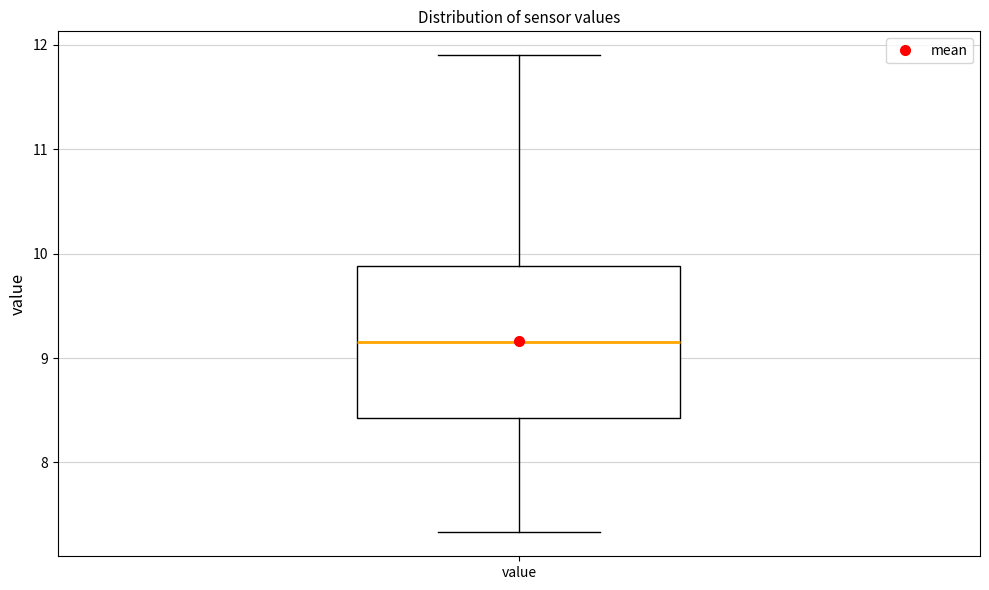

Where does the lower whisker of the box for value end on the y-axis? The values are not printed on the chart, so give them approximately, as read against the axis.

7.3